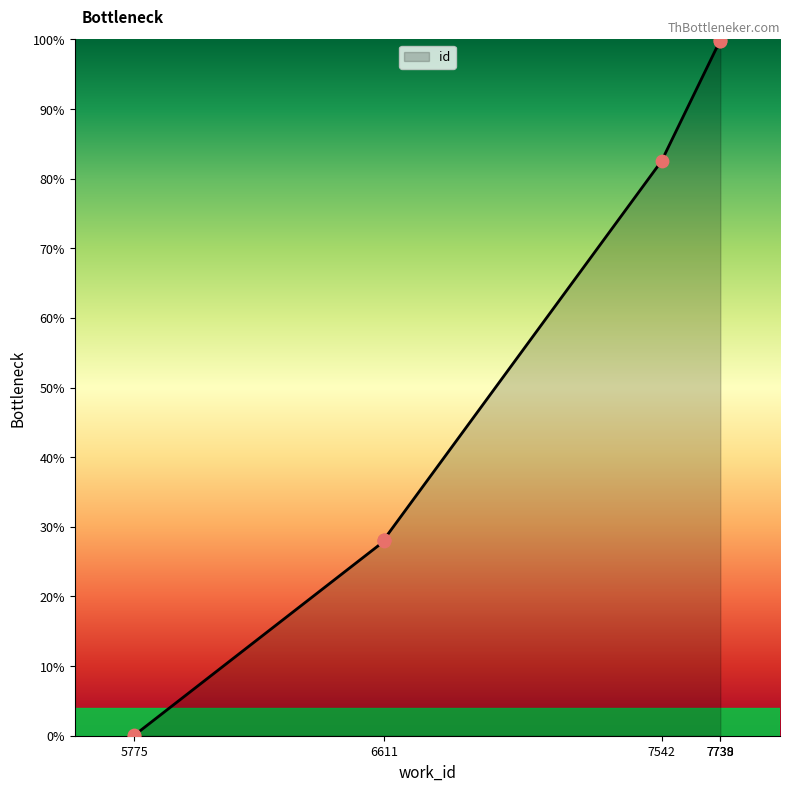

Between 6611 and 6611, which is larger?

6611